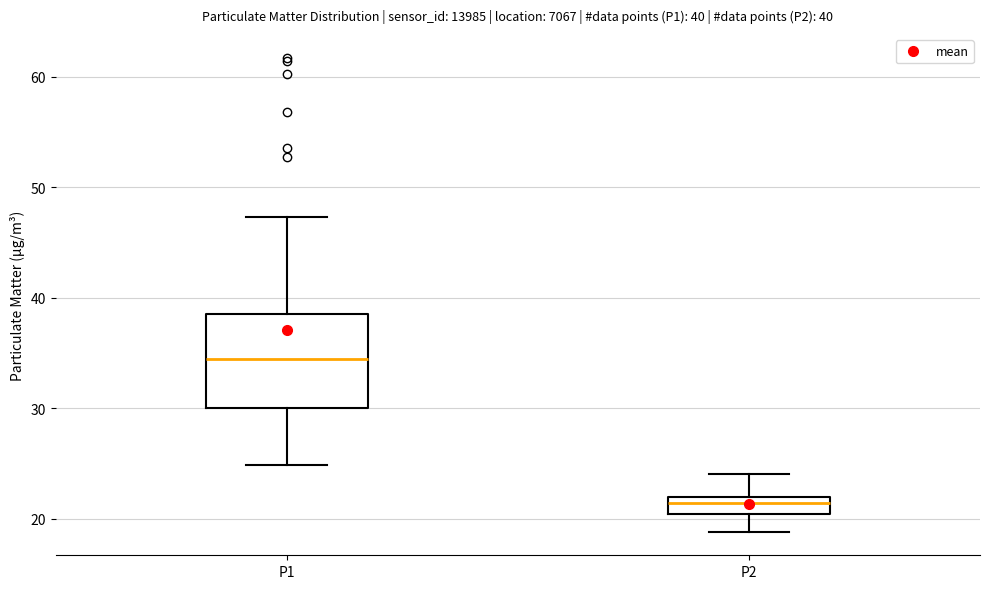

Which box is the tallest, from its lower edge to its upper edge?

P1